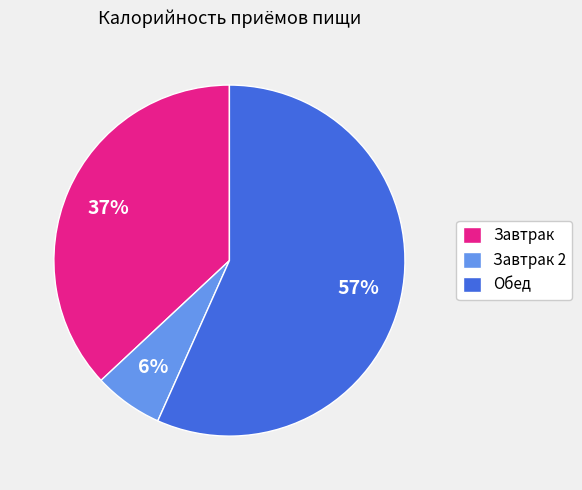

Does any single category account for the majority?

Yes